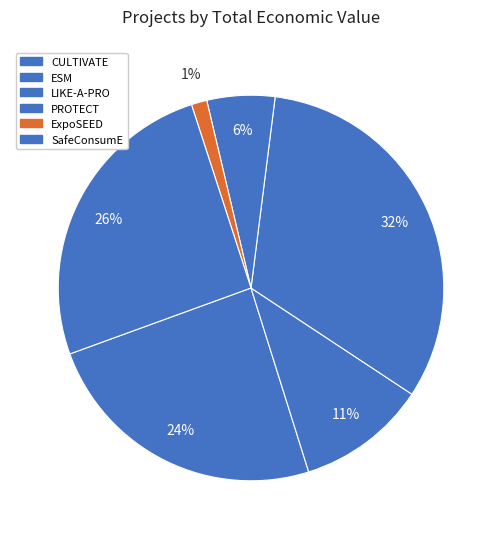

Between ExpoSEED and ESM, which is larger?

ESM